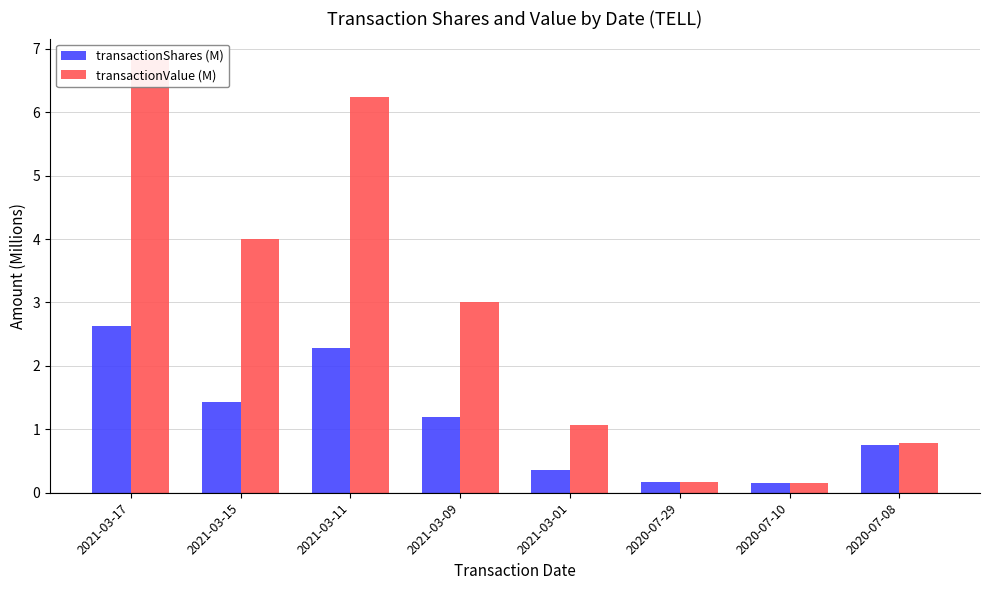

Is it true that transactionValue (M) equals 0.5 at 2020-07-08?

False